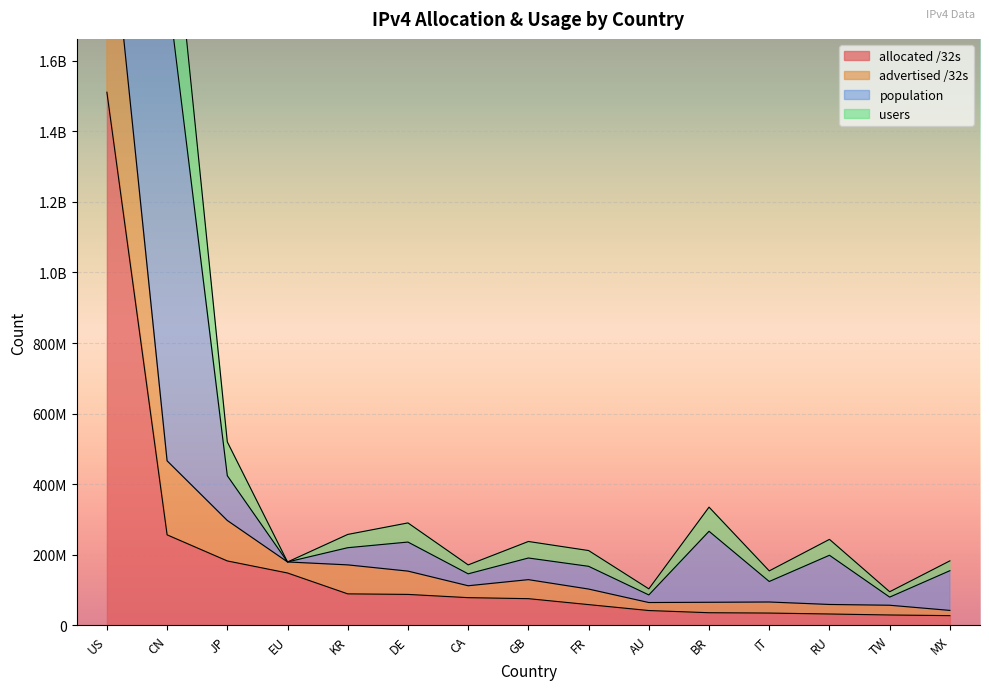

What is the label of the 6th point from the left?

DE